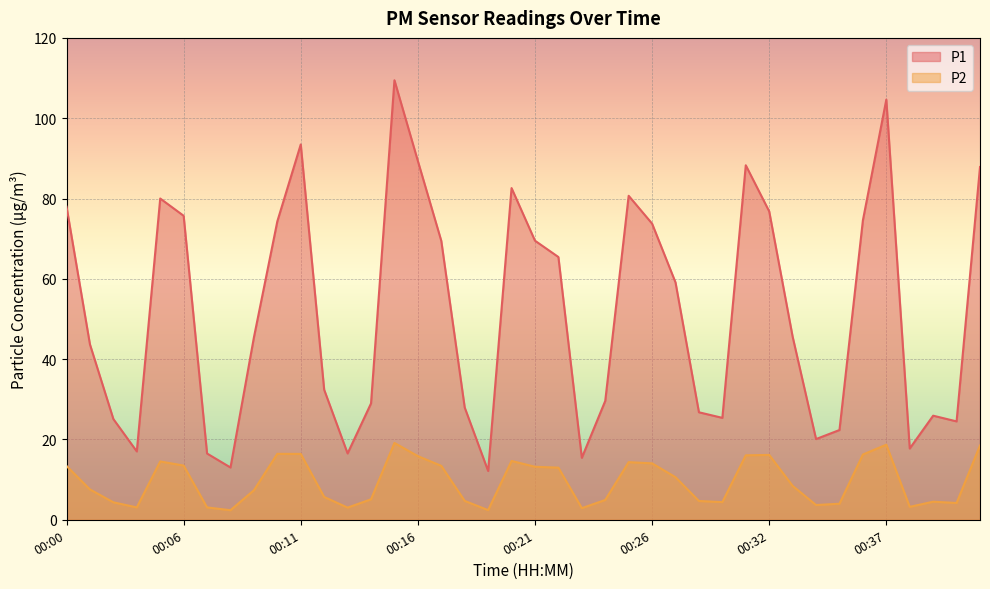

True or false: P2 and P1 intersect in this chart.

False